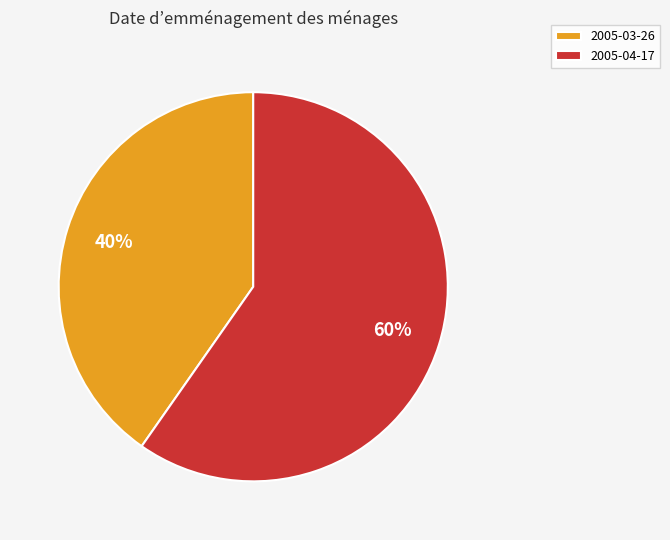

Is it true that 2005-03-26 is 40% of the pie?

True